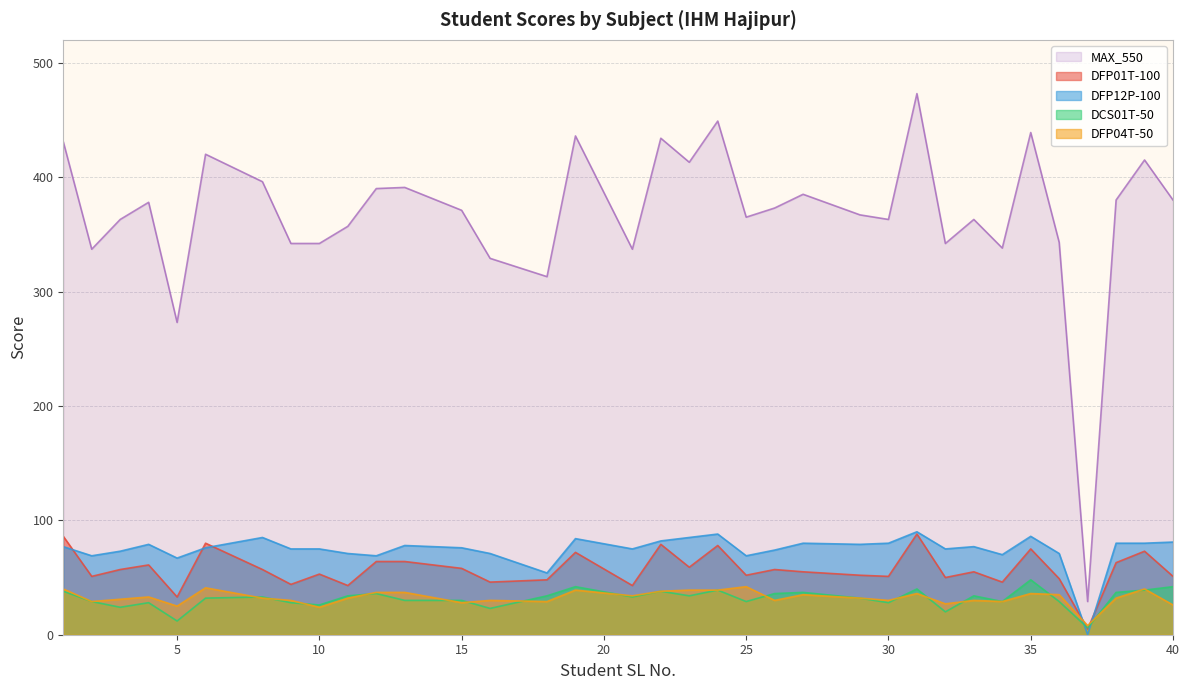

True or false: DCS01T-50 and MAX_550 cross at least once.

False